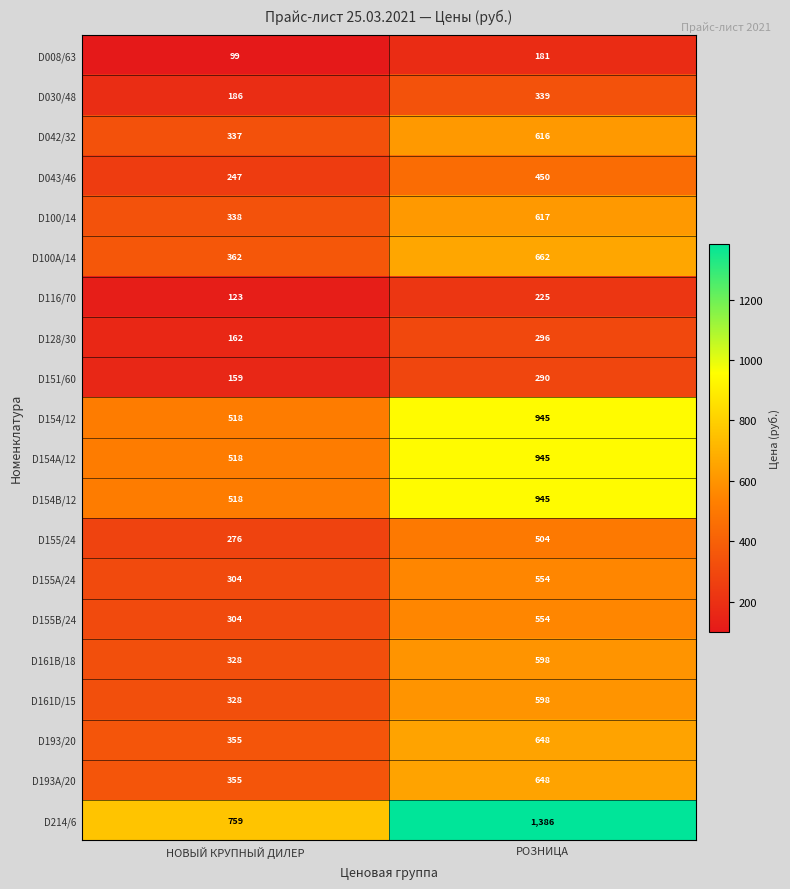

Is the value of D214/6 at НОВЫЙ КРУПНЫЙ ДИЛЕР greater than the value of D154/12 at РОЗНИЦА?

No